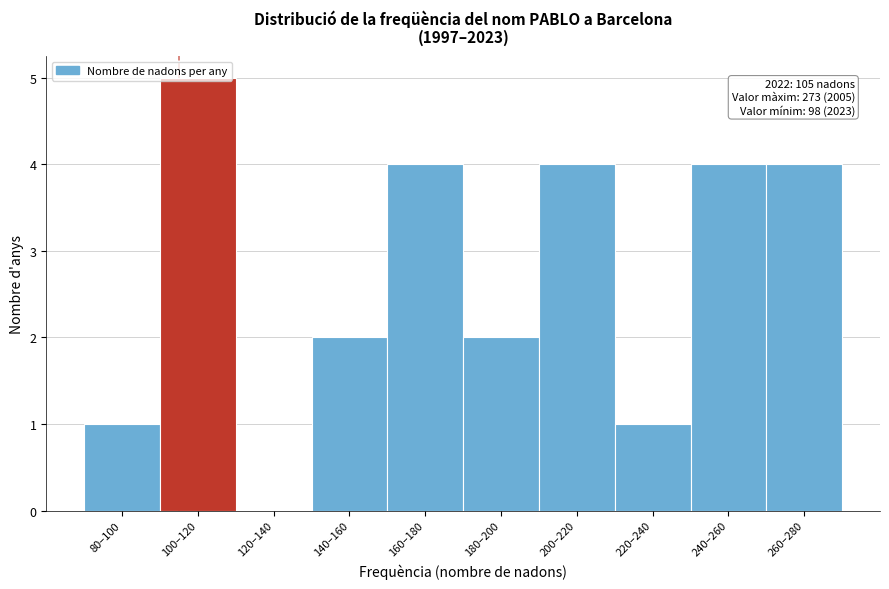

What is the ratio of the value at 200–220 to the value at 220–240?

4.0